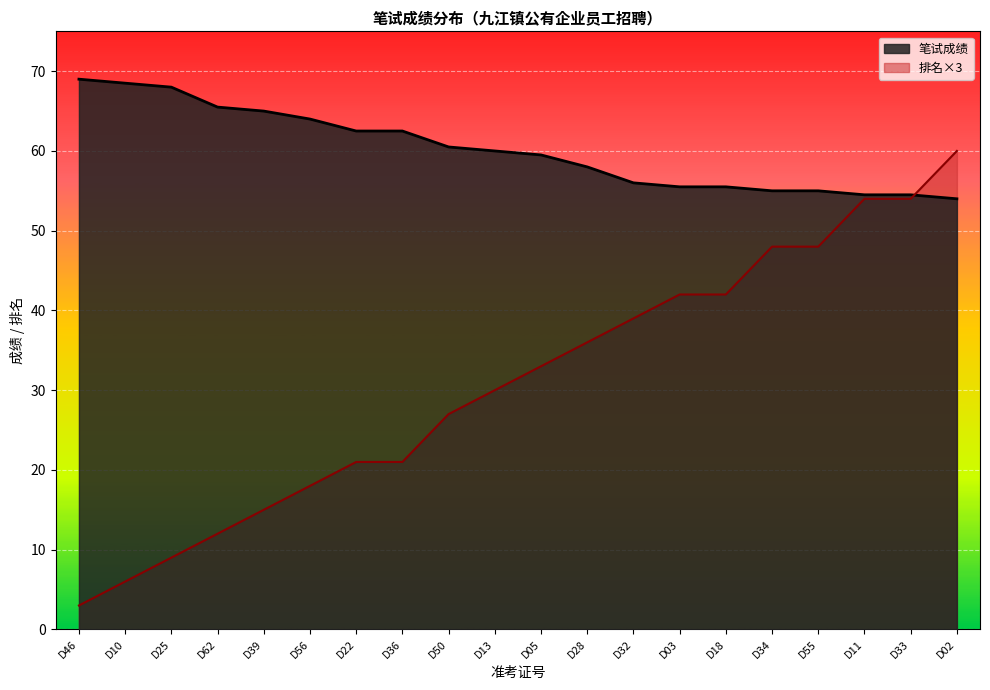

Which category has the lowest value in the 笔试成绩 series?

D02